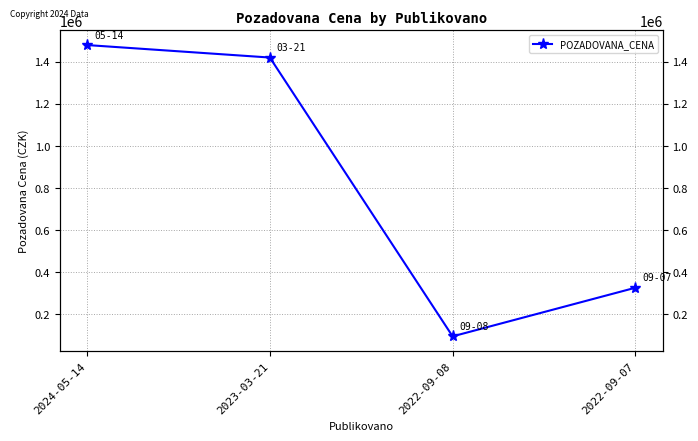

The value at 2022-09-07 is 326700. True or false?

True